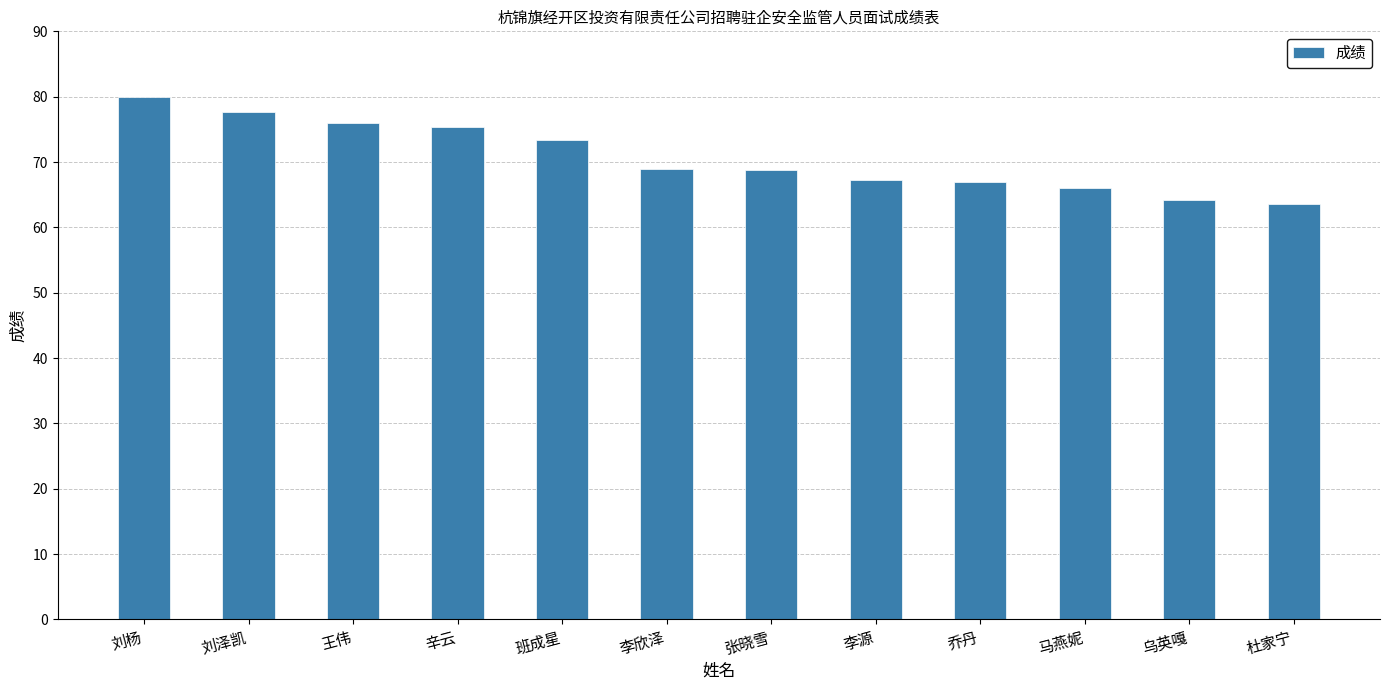

What is the ratio of the value at 刘杨 to the value at 刘泽凯?

1.0